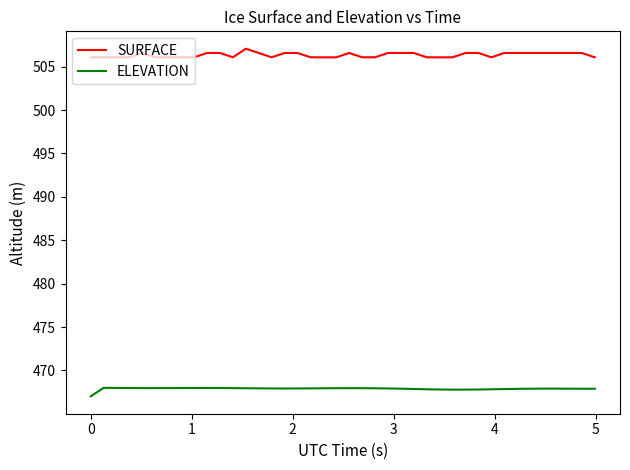

List the series in order of their overall mean, highest first.

SURFACE, ELEVATION